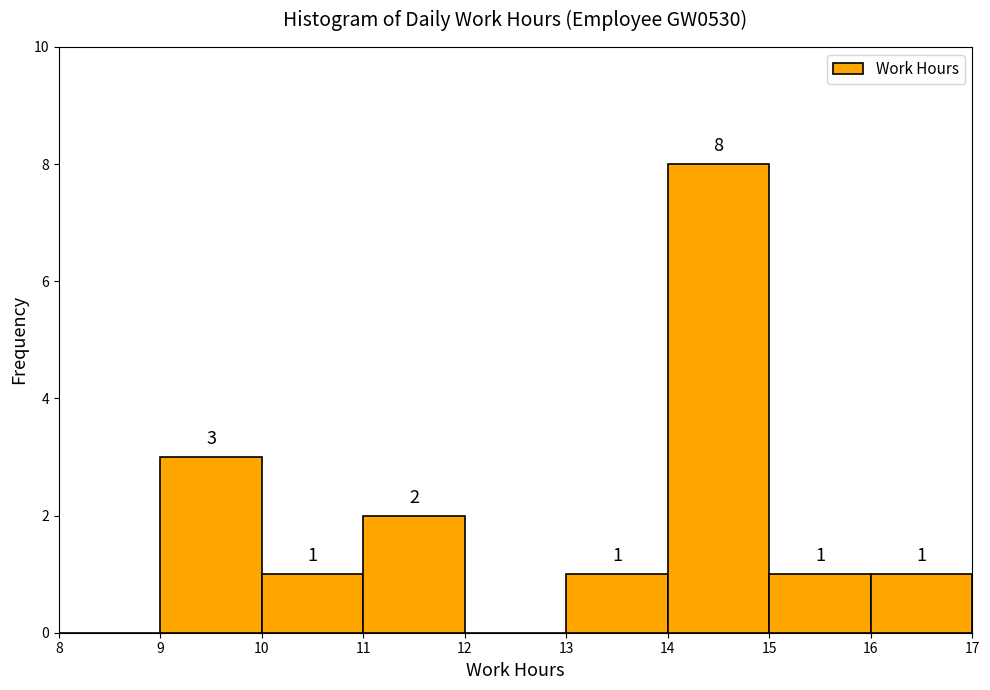

Which range on the x-axis has the tallest bar?

14 to 15